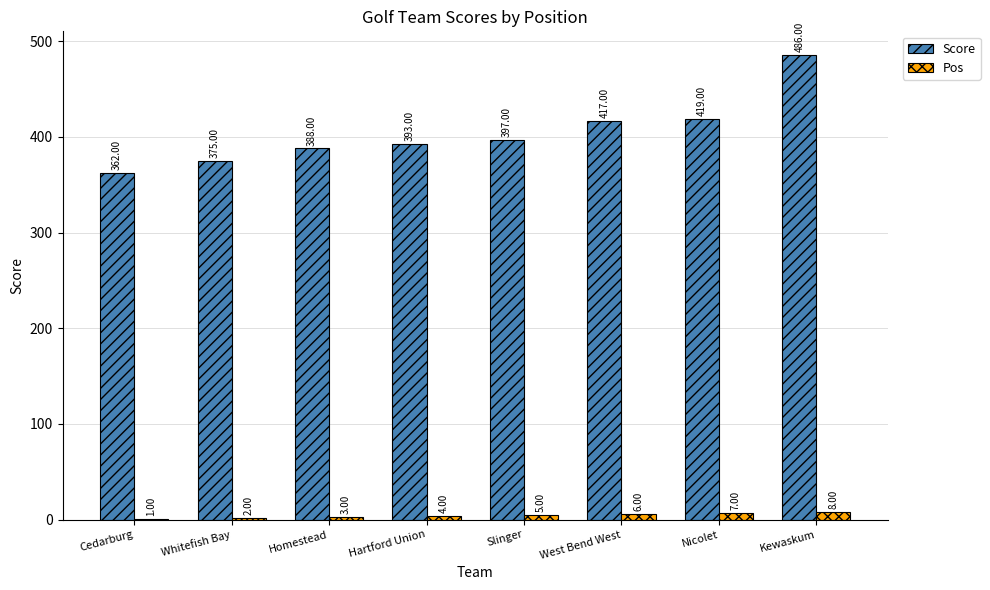

Which label corresponds to the largest value in the chart?

Kewaskum